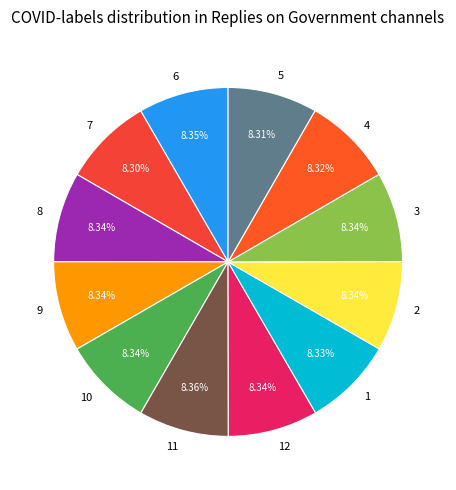

What is the total percentage of 1 and 6?

16.7%